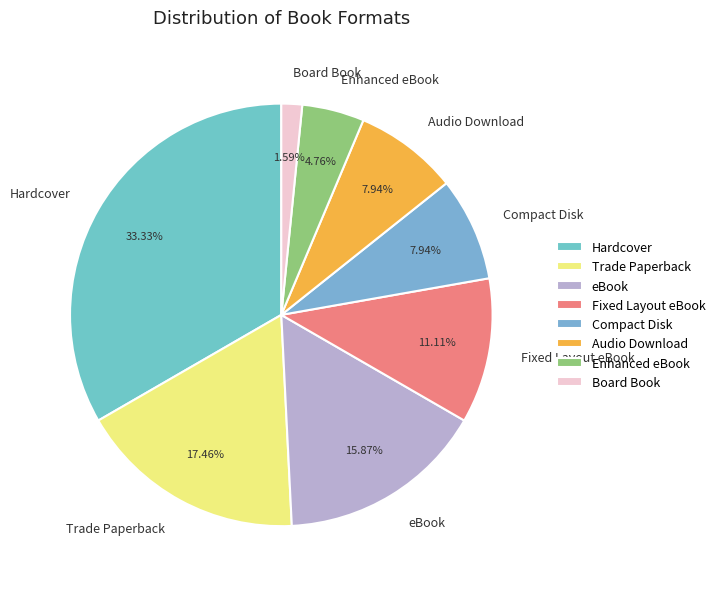

To the nearest percent, what is the difference between the Hardcover and Trade Paperback slice percentages?

16%